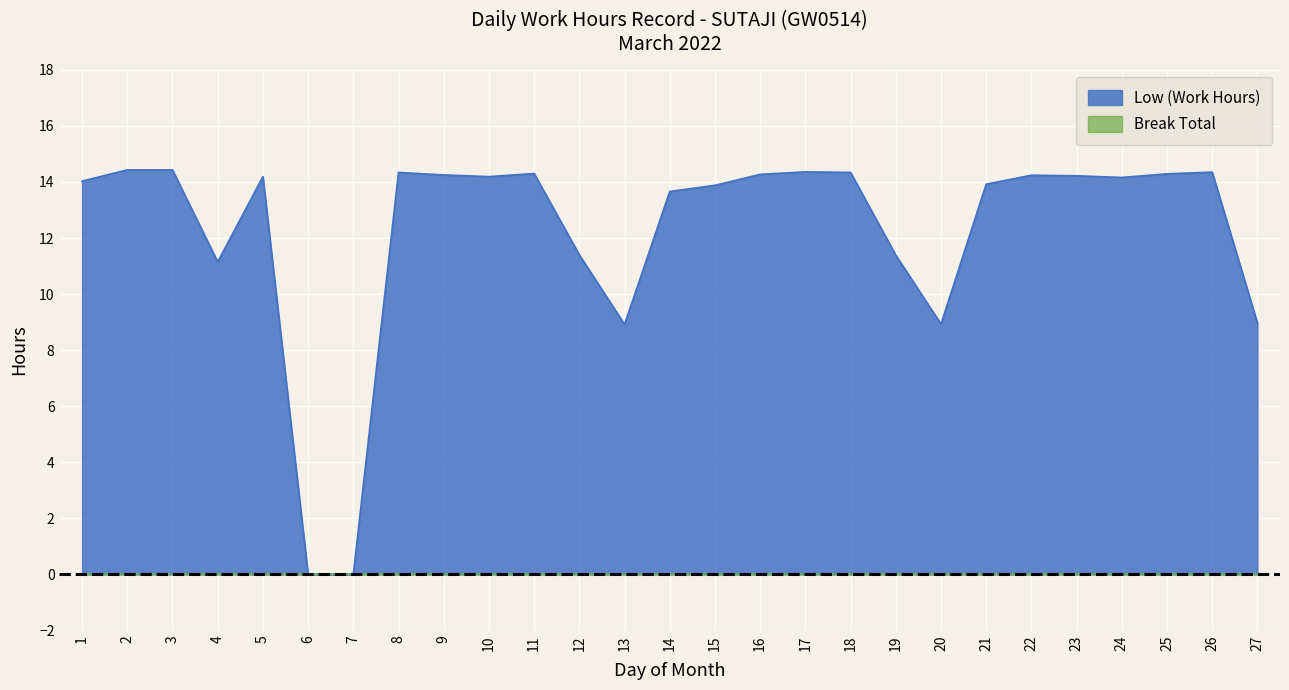

At which category does the chart reach its peak across all series?

2